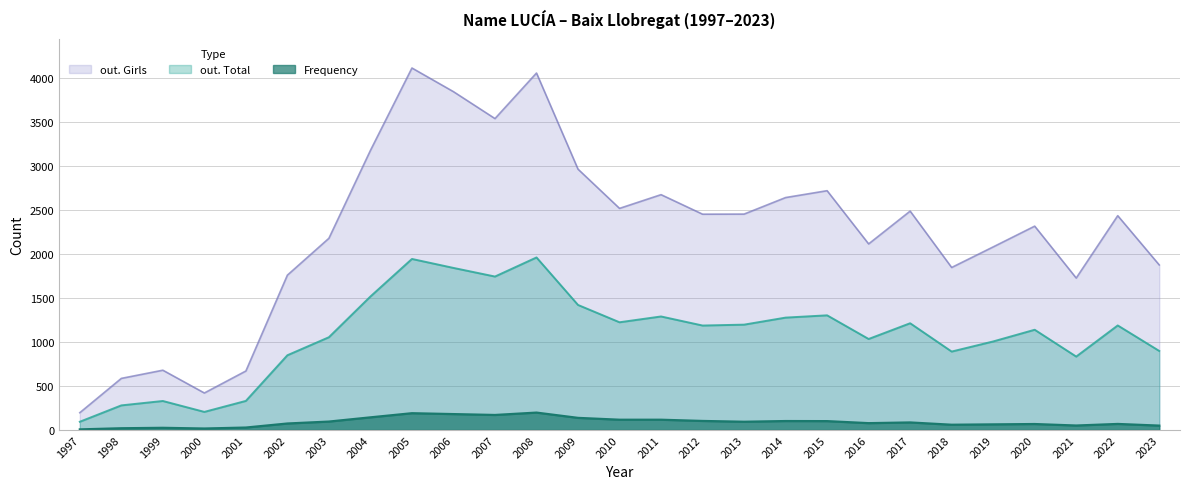

True or false: out. Girls and out. Total intersect in this chart.

False